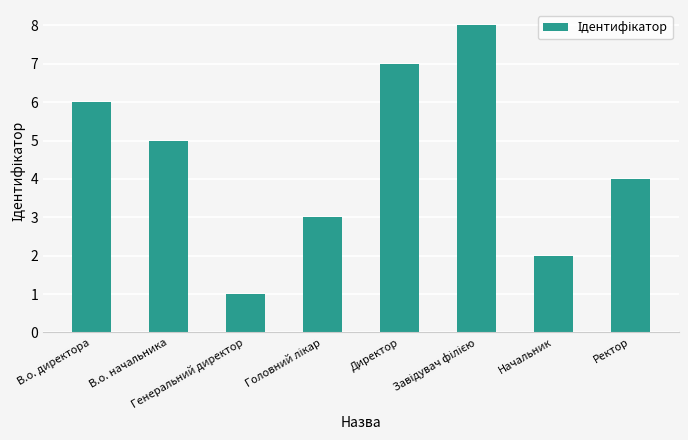

What is the label of the 2nd bar from the left?

В.о. начальника